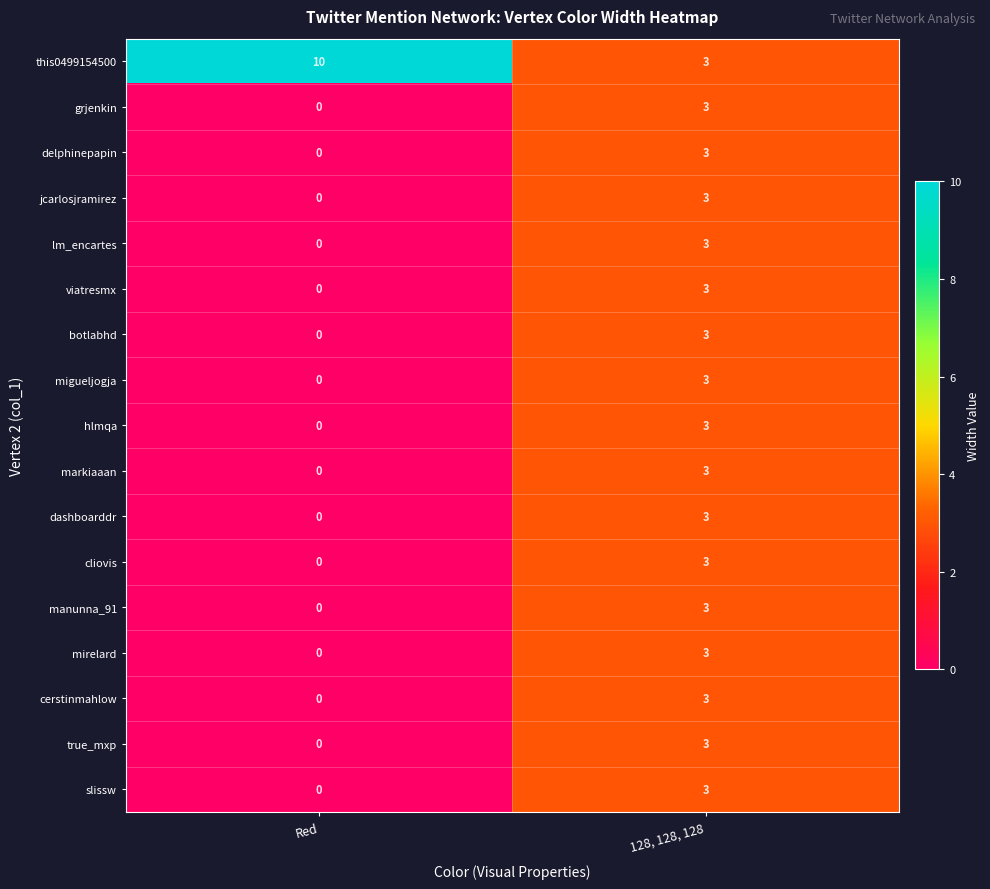

How many data points in hlmqa are less than 3?

1